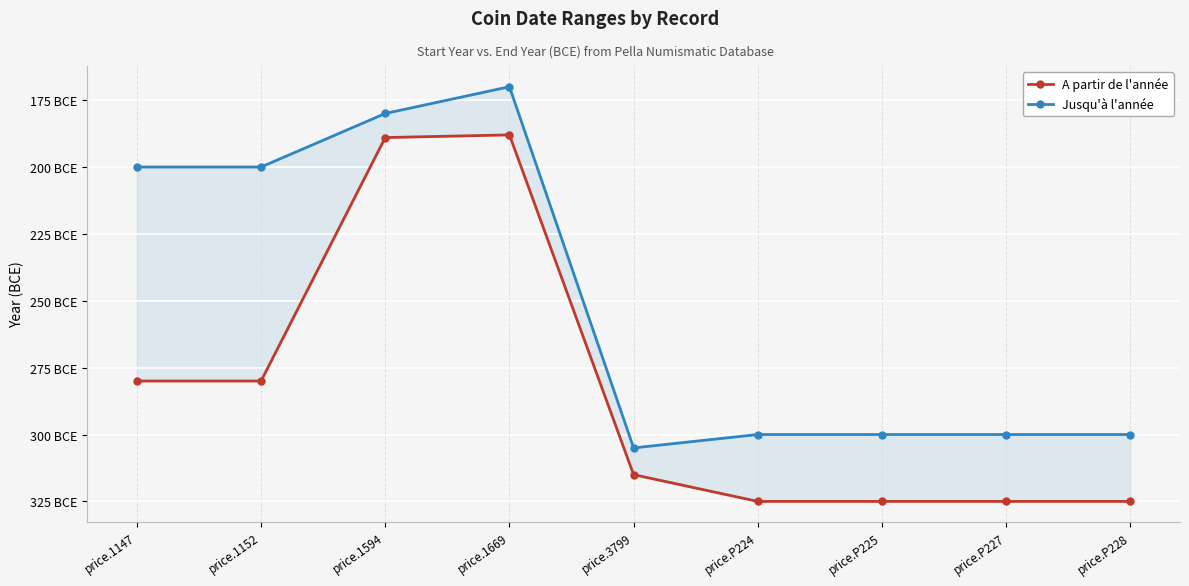

What is the lowest value of the Jusqu'à l'année series?

-305